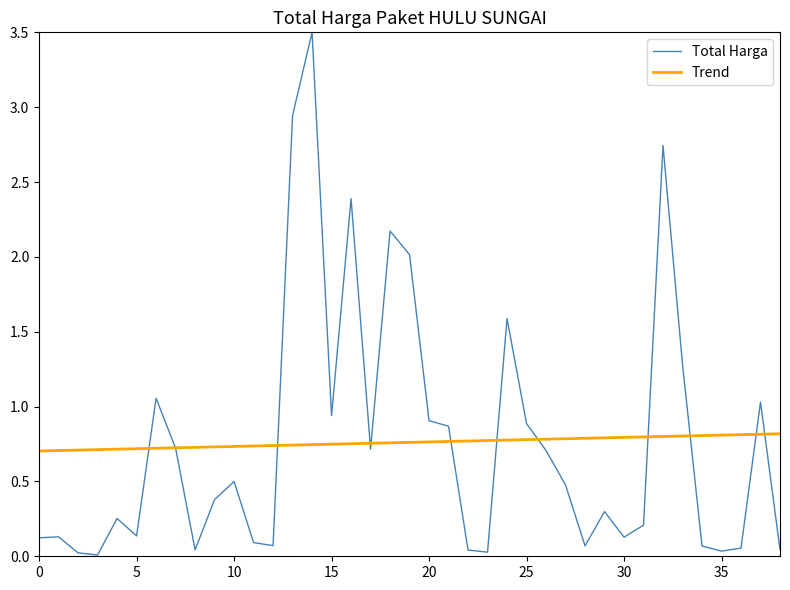

Rank the series by their maximum value, from lowest to highest.

Trend, Total Harga